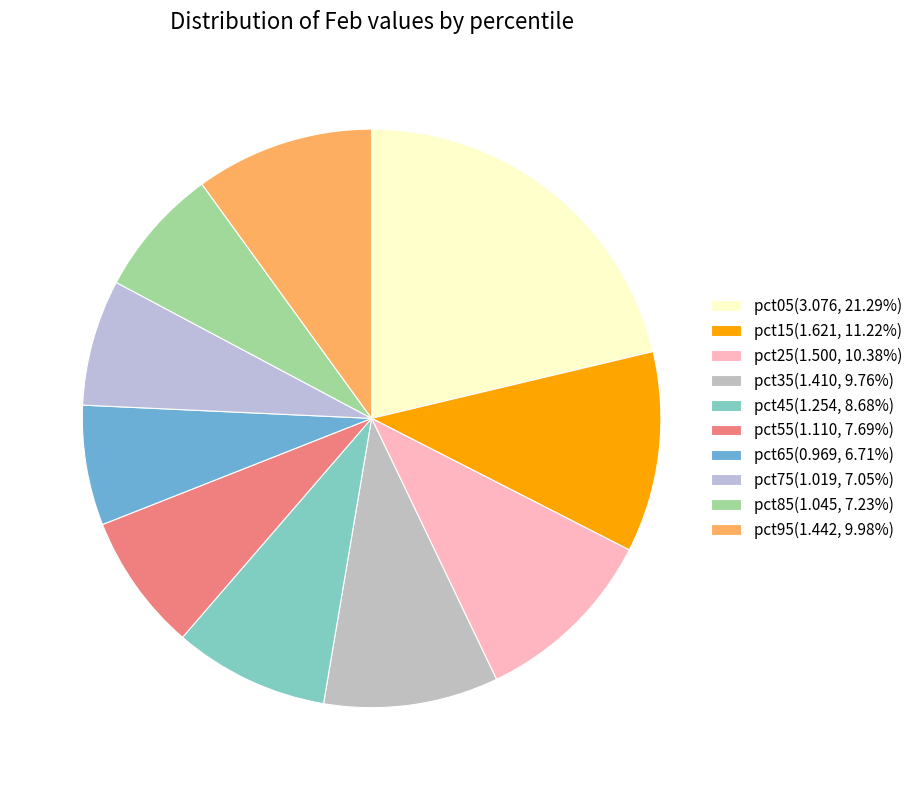

To the nearest percent, what is the difference between the pct45 and pct75 slice percentages?

2%